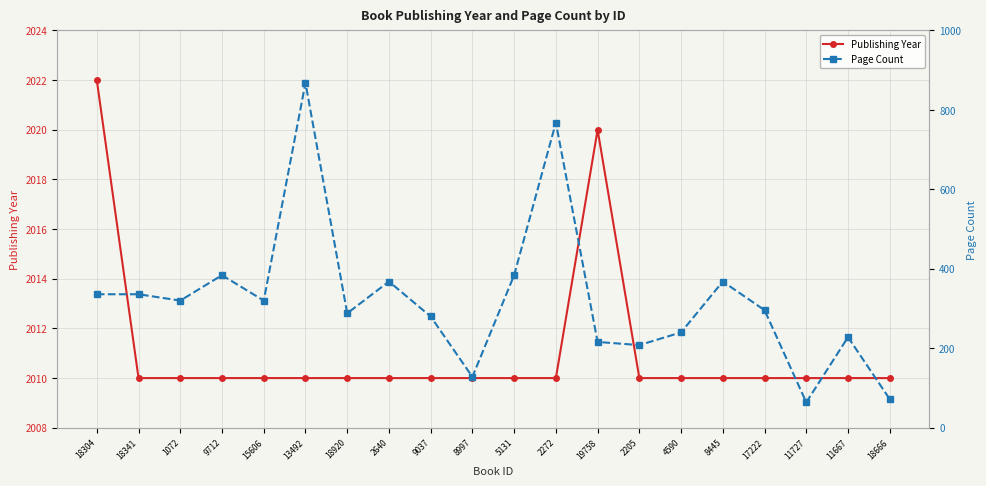

Reading left to right, list all the values displayed in this chart.

Publishing Year: 18304=2022	18341=2010	1072=2010	9712=2010	15606=2010	13492=2010	18920=2010	2640=2010	9037=2010	8997=2010	5131=2010	2272=2010	19758=2020	2205=2010	4590=2010	8445=2010	17222=2010	11727=2010	11667=2010	18666=2010
Page Count: 18304=336	18341=336	1072=320	9712=384	15606=320	13492=868	18920=288	2640=368	9037=280	8997=128	5131=384	2272=768	19758=216	2205=208	4590=240	8445=368	17222=296	11727=64	11667=228	18666=72